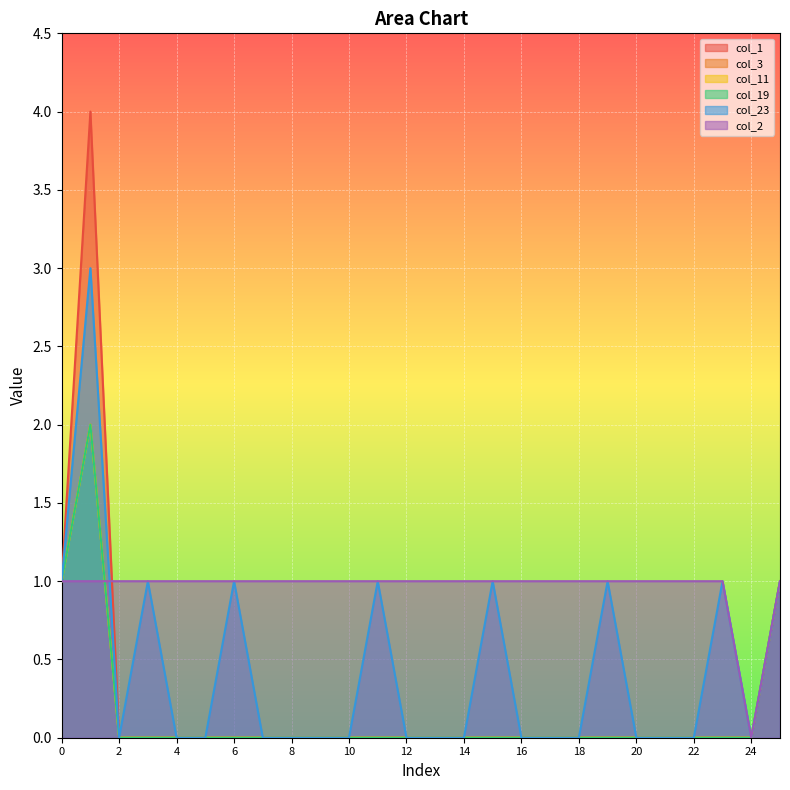

Where is the first local maximum for col_3?

1